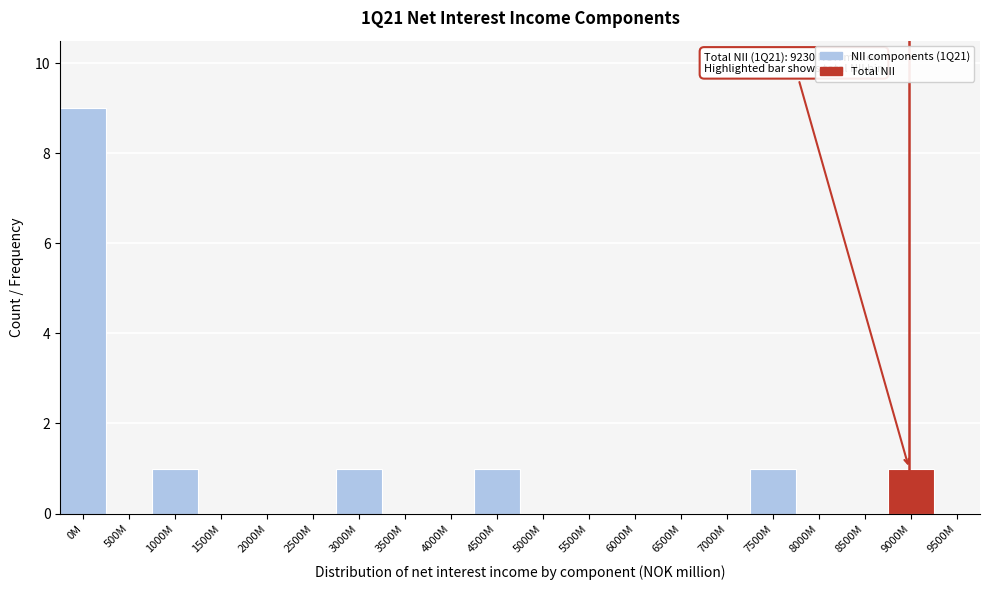

Reading left to right, what are all the values shown in this chart?

0M=9	500M=0	1000M=1	1500M=0	2000M=0	2500M=0	3000M=1	3500M=0	4000M=0	4500M=1	5000M=0	5500M=0	6000M=0	6500M=0	7000M=0	7500M=1	8000M=0	8500M=0	9000M=1	9500M=0